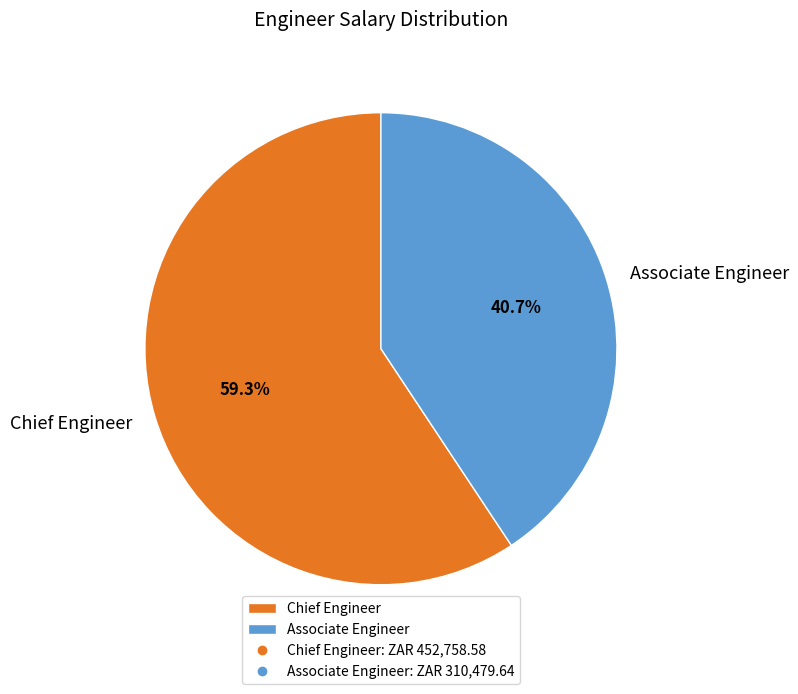

Which slice represents more than half of the pie?

Chief Engineer